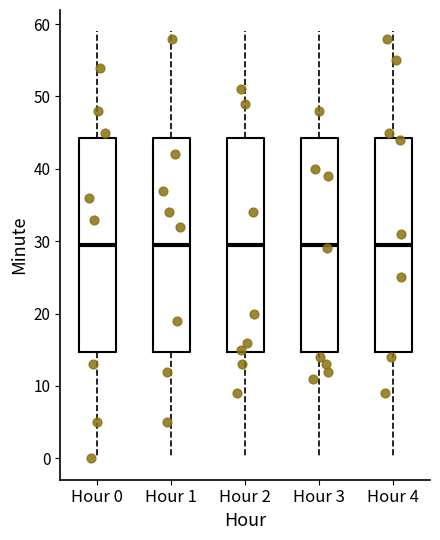

Reading left to right, transcribe this box plot: for each box, give where its median line is, the range the box spans, and where its two whiskers end, as read against the y-axis. The values are not printed on the chart, so give them approximately, as read against the axis.

Hour 0: median 30, box 15 to 44, whiskers 0 to 59
Hour 1: median 30, box 15 to 44, whiskers 0 to 59
Hour 2: median 30, box 15 to 44, whiskers 0 to 59
Hour 3: median 30, box 15 to 44, whiskers 0 to 59
Hour 4: median 30, box 15 to 44, whiskers 0 to 59